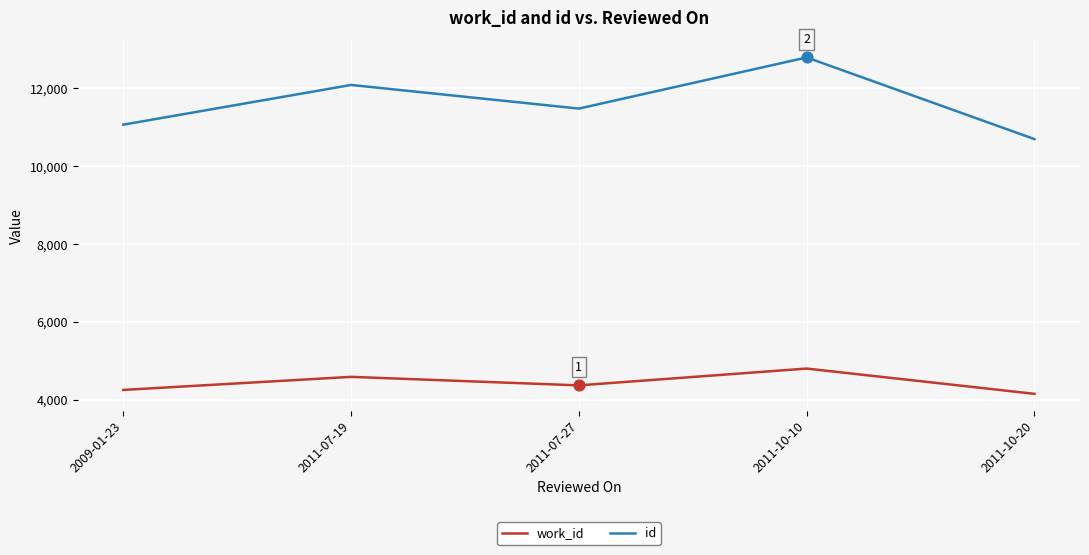

Which series has the largest range (max minus min)?

id